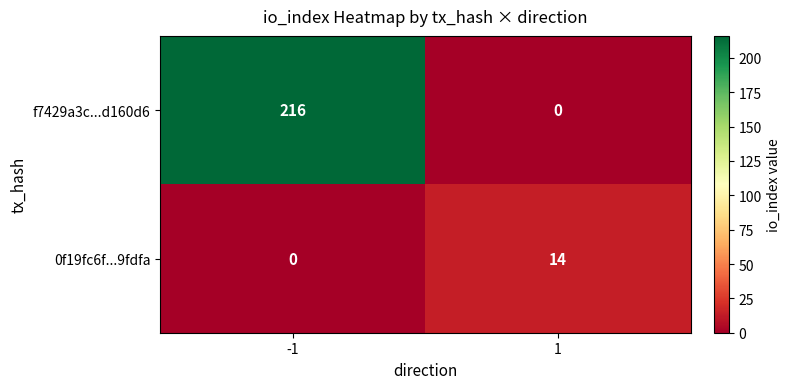

Is it true that 0f19fc6f...9fdfa equals 14 at 1?

True